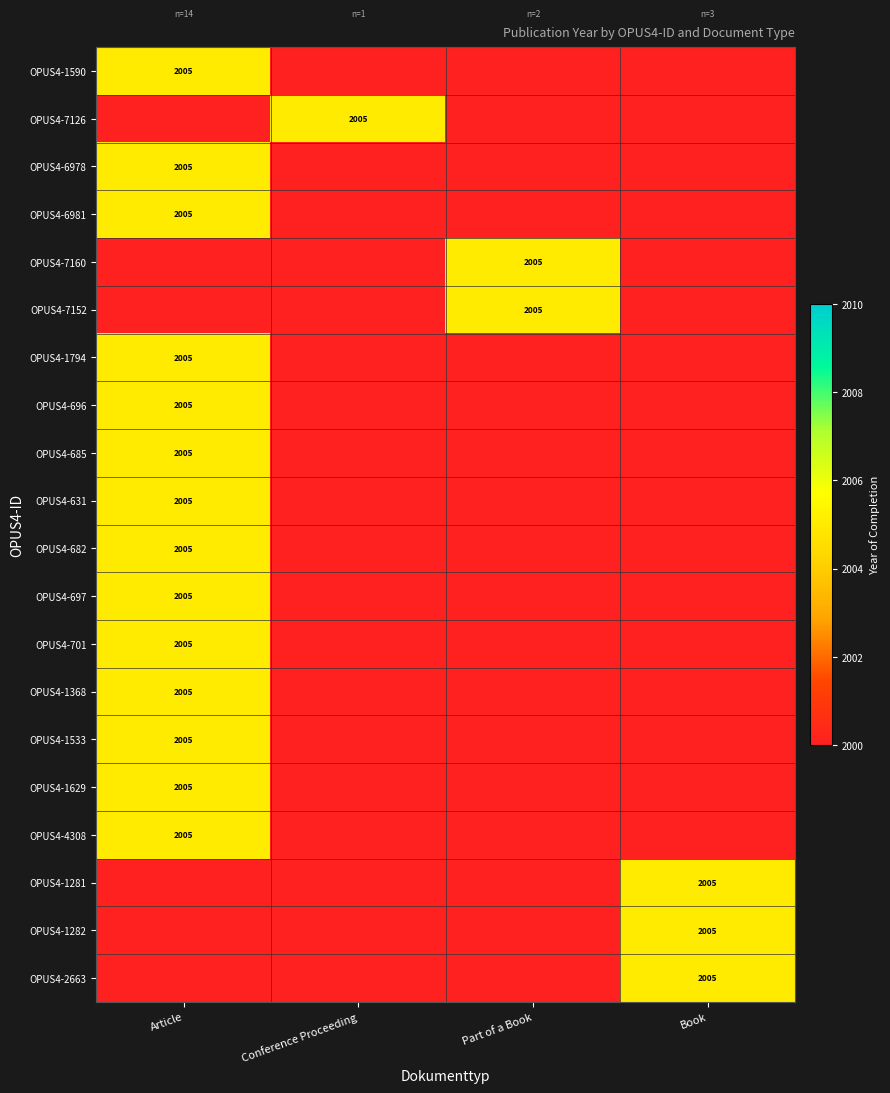

The OPUS4-696 series shows 3101 at Article. True or false?

False